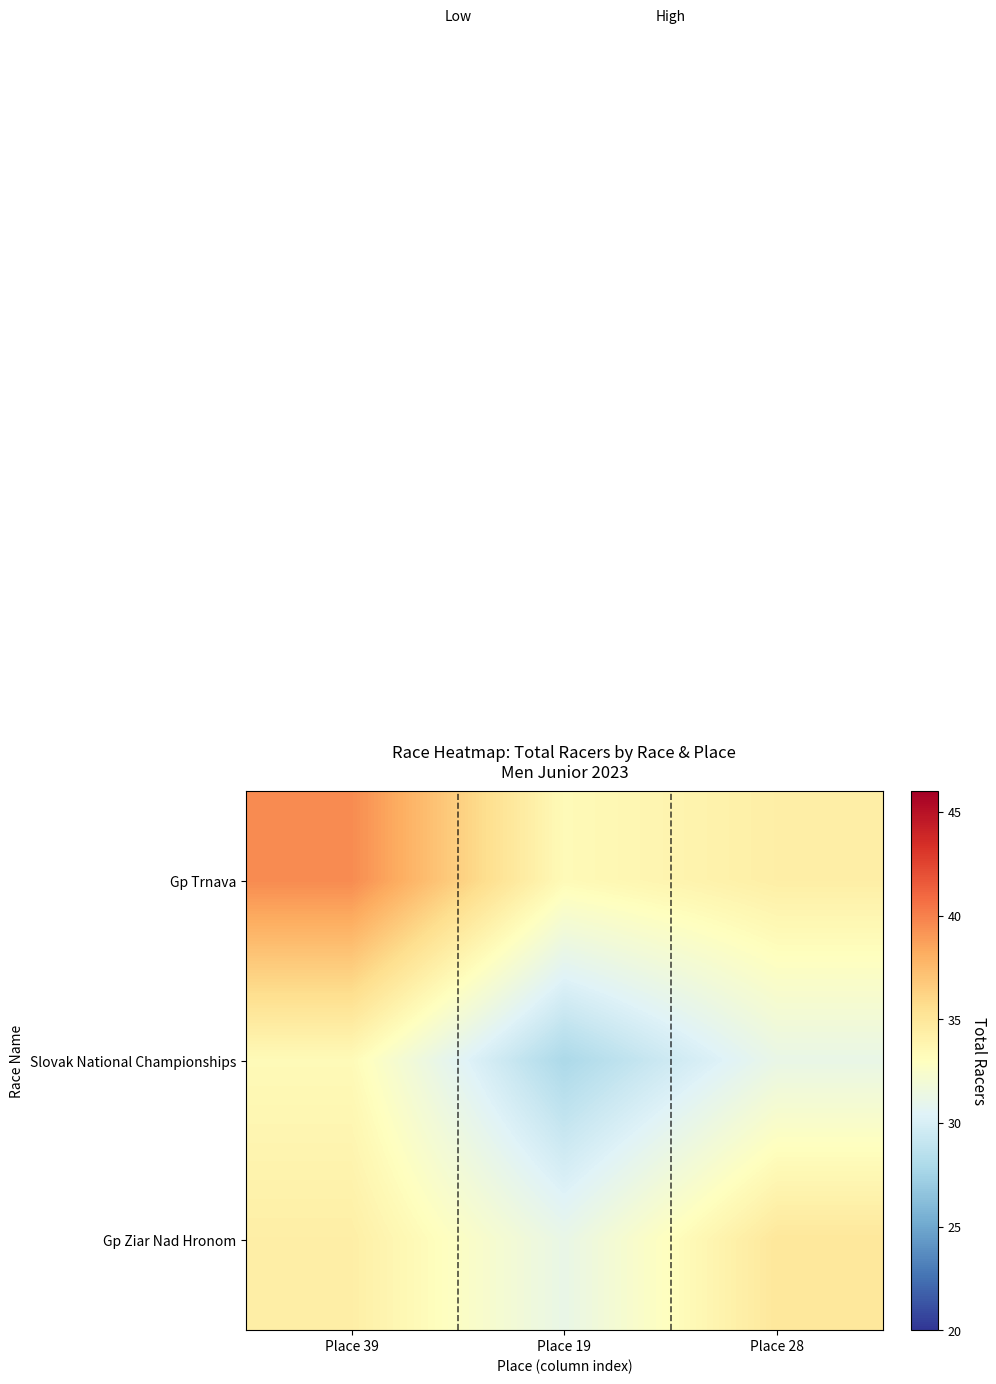

What is the maximum value shown in the chart?

39.6